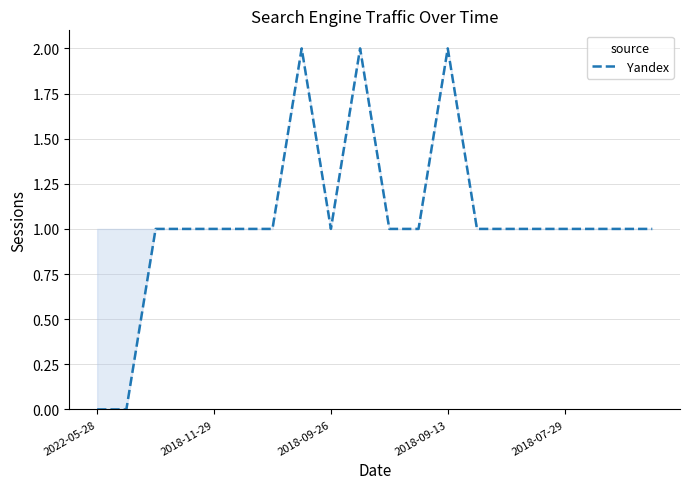

How many series are shown in this chart?

1